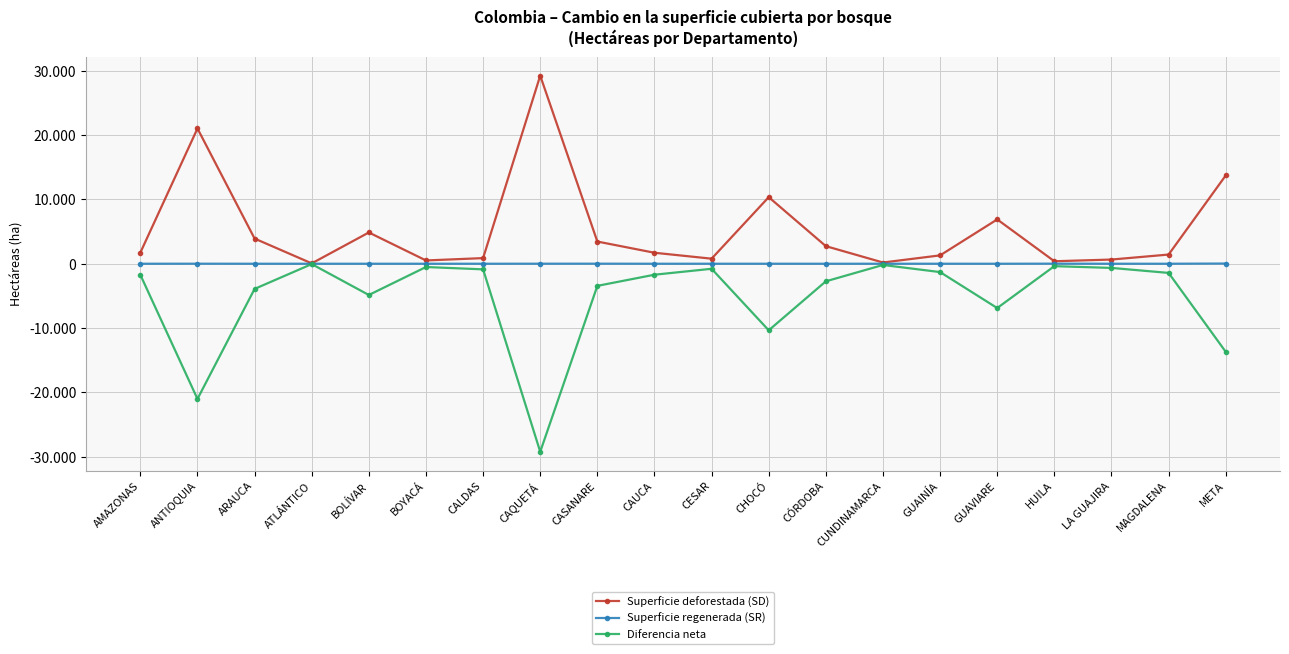

What are all the series names shown in the legend?

Superficie deforestada (SD), Superficie regenerada (SR), Diferencia neta